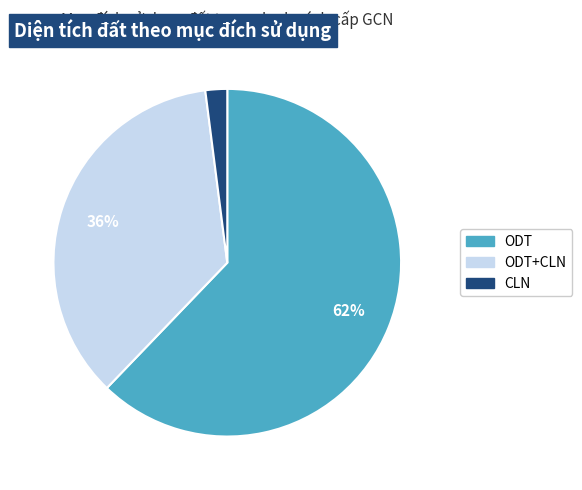

To the nearest percent, what is the difference between the largest and smallest slice percentages?

60%